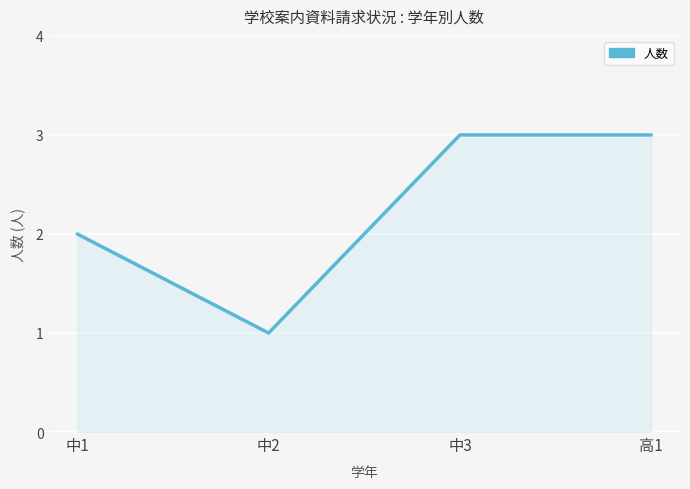

Count the number of data series in this chart.

1